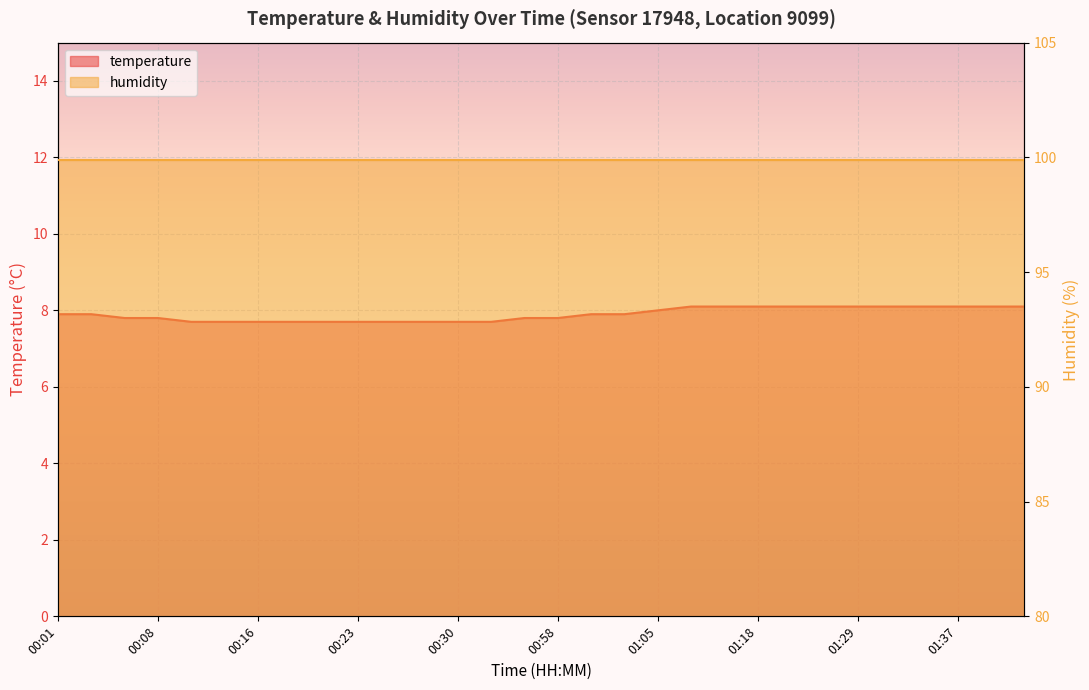

Where is the data nearest to the value 7?

00:11